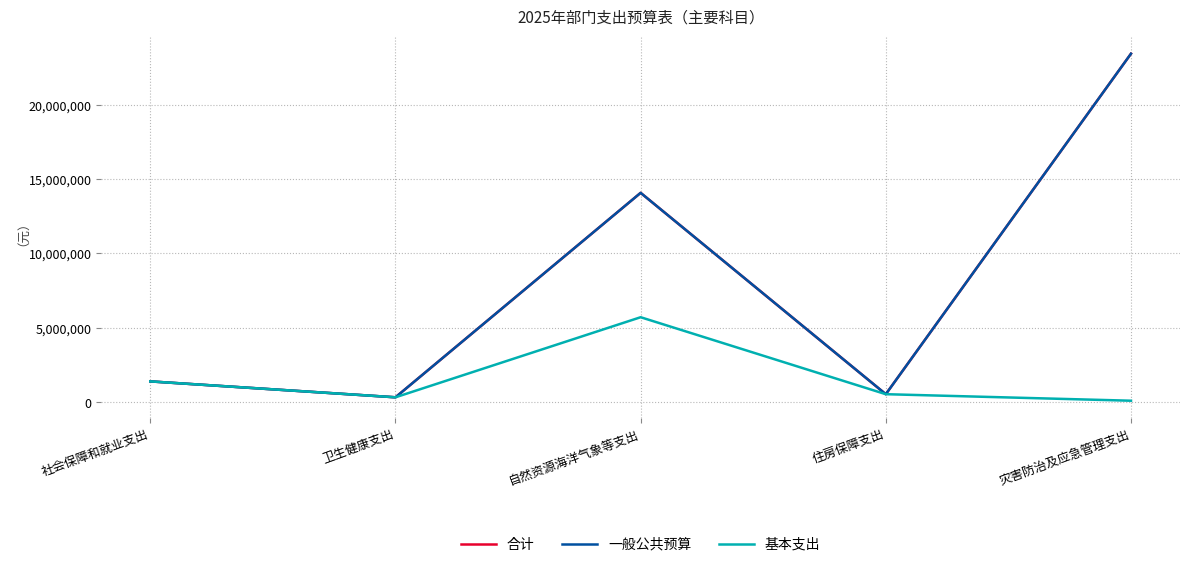

In 基本支出, how many points are lower than both neighbors (excluding endpoints)?

1